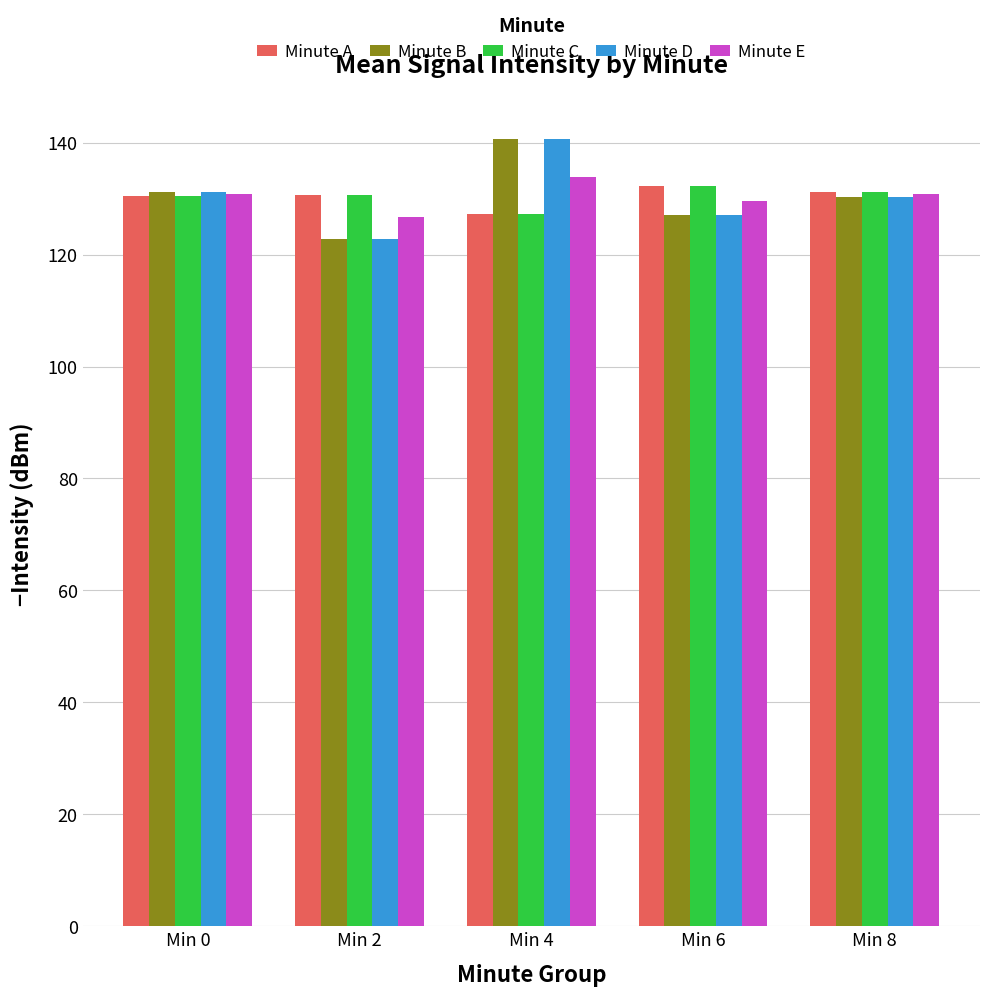

What is the value of the Minute B bar at the 1st from the left?

131.2